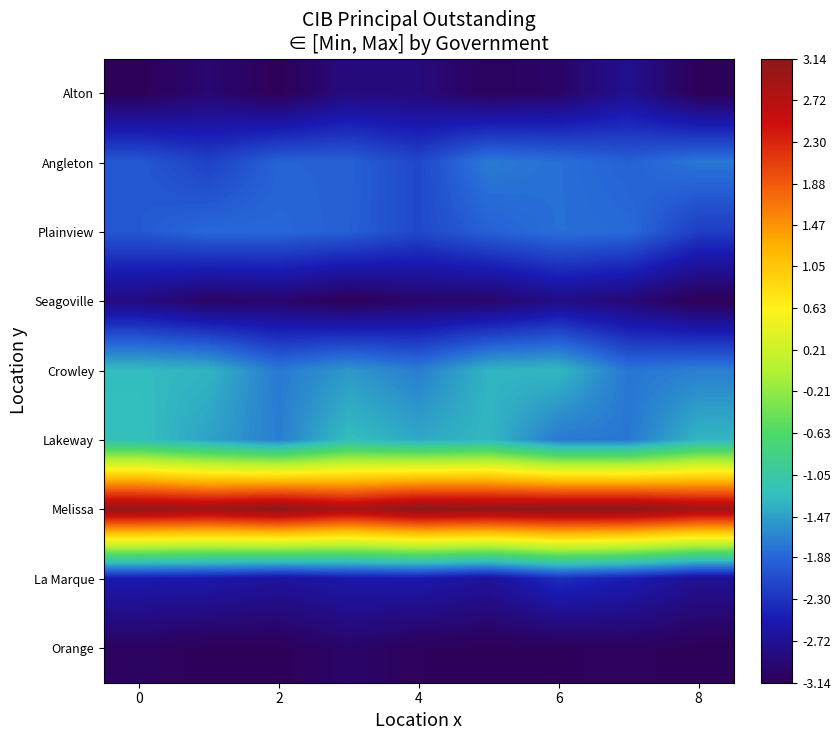

Count the number of data series in this chart.

9